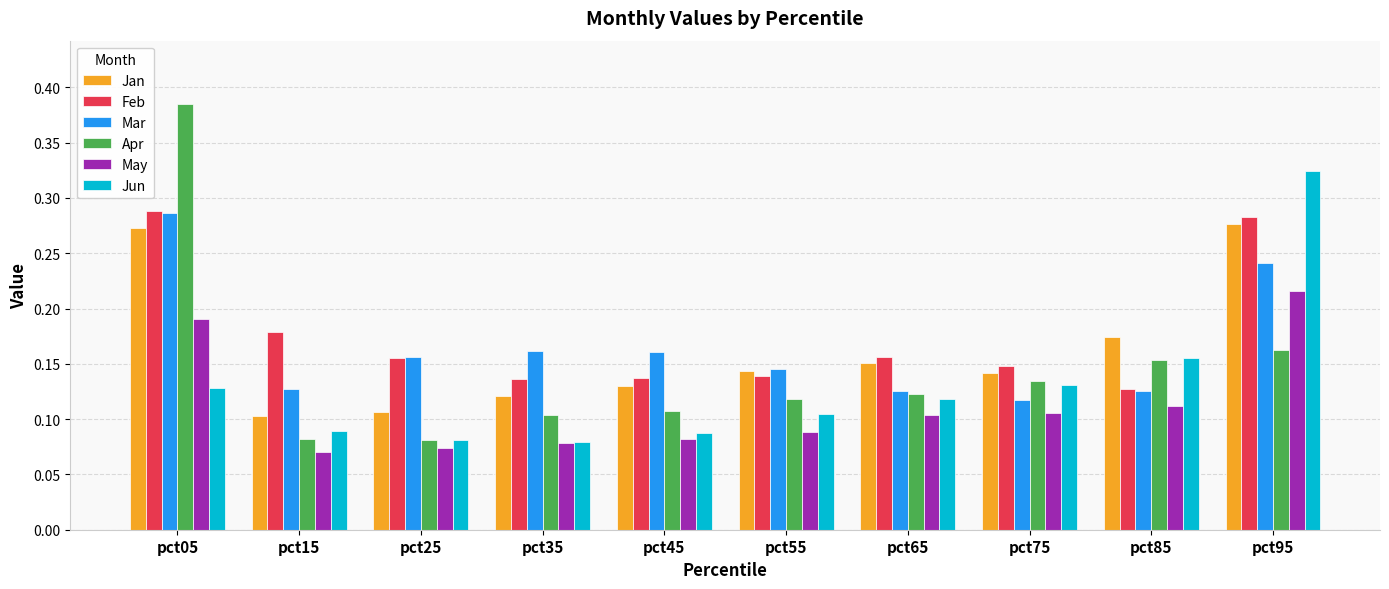

What is the sum of all Jan values?

1.6